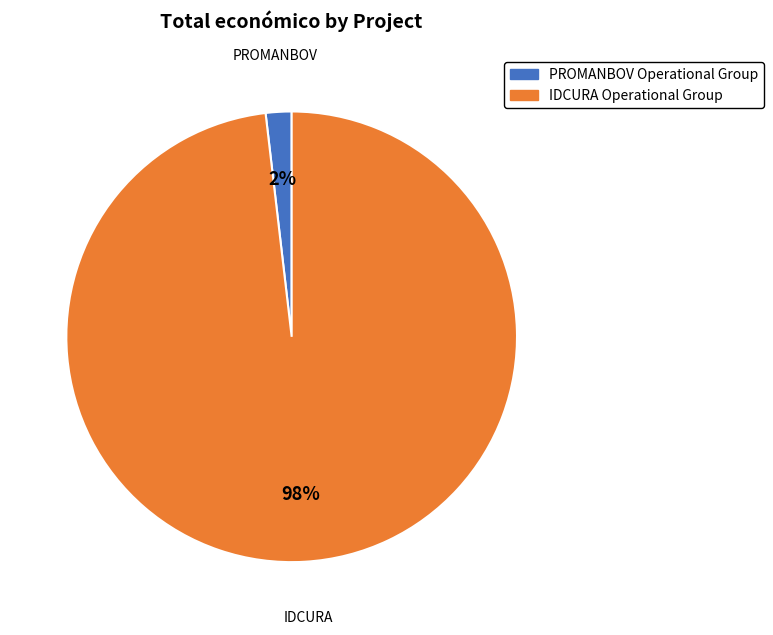

Between IDCURA Operational Group and PROMANBOV Operational Group, which is larger?

IDCURA Operational Group